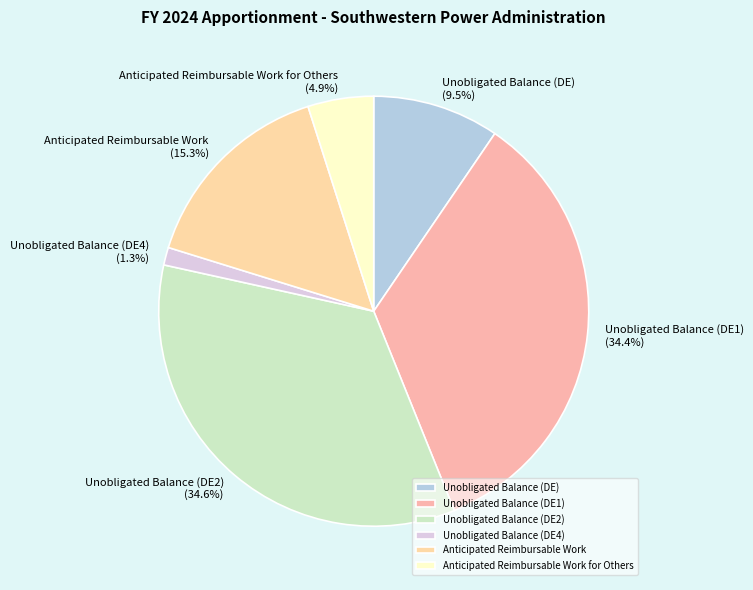

How many segments does this pie chart have?

6